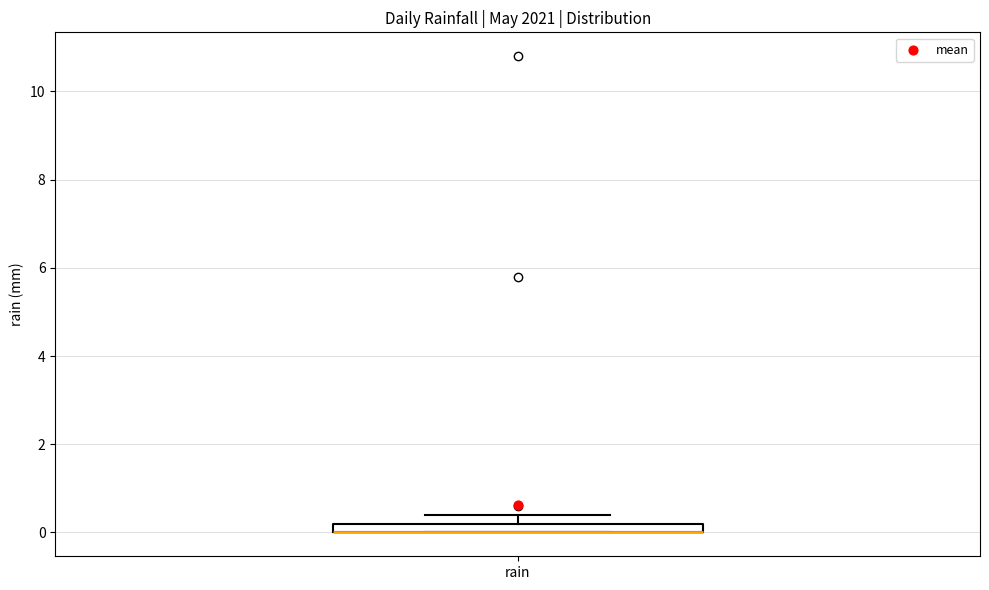

Where is the upper edge of the box for rain on the y-axis? The values are not printed on the chart, so give them approximately, as read against the axis.

0.2